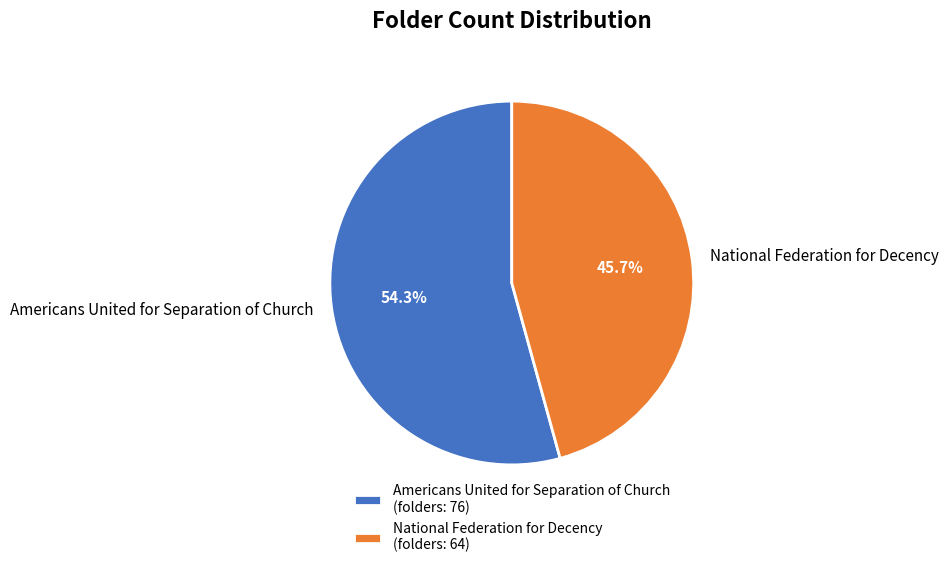

To the nearest percent, what is the difference between the largest and smallest slice percentages?

9%